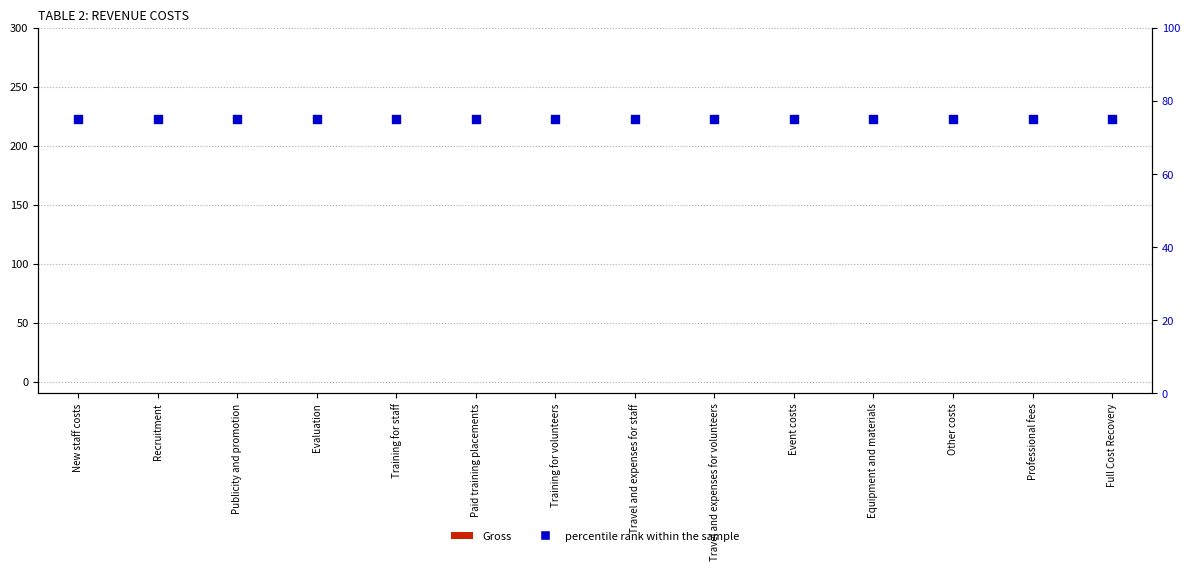

At how many categories does at least one series exceed 23?

14